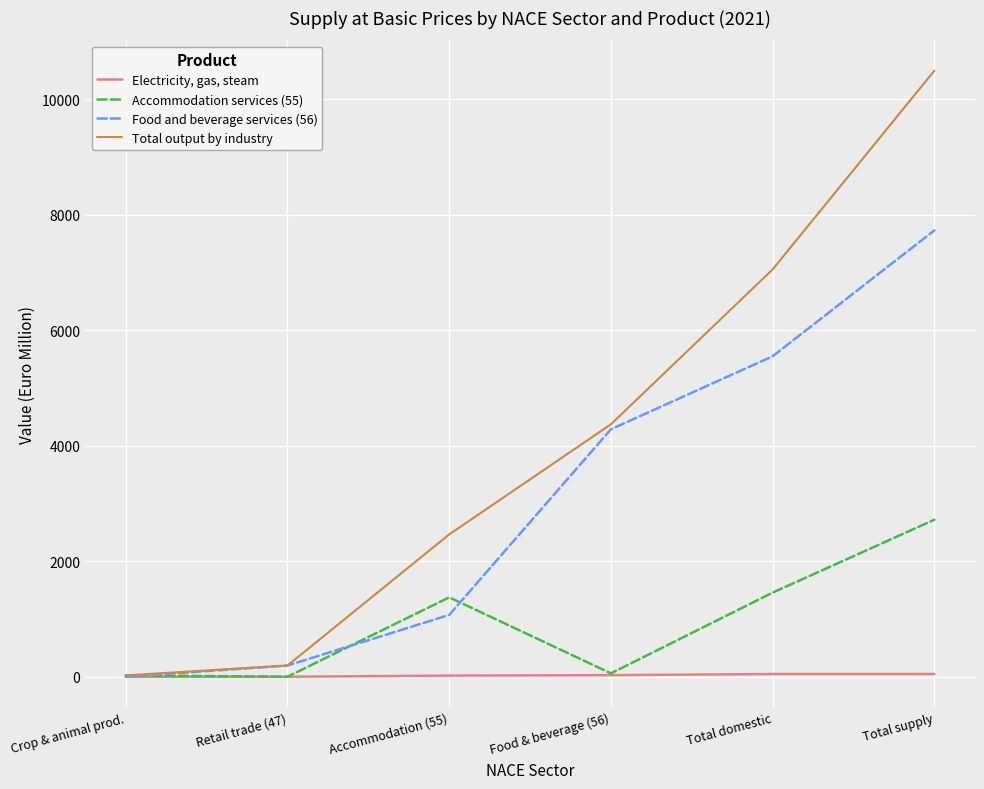

The value of Food and beverage services (56) at Retail trade (47) is 194.1. True or false?

True